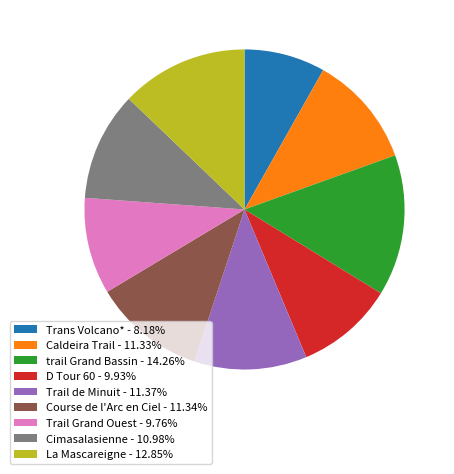

How many segments does this pie chart have?

9